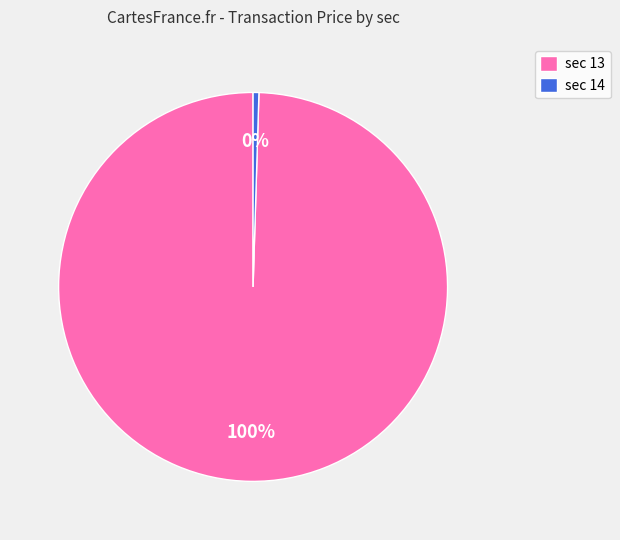

Rank the categories by value from highest to lowest.

sec 13, sec 14